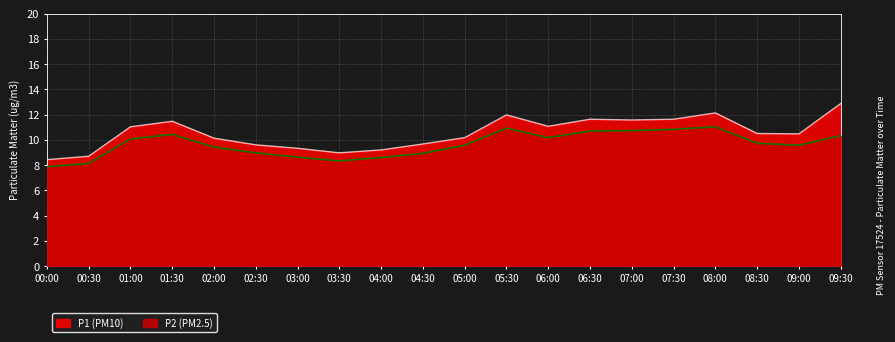

What is the difference between the P2 values at 02:00 and 06:30?

1.3